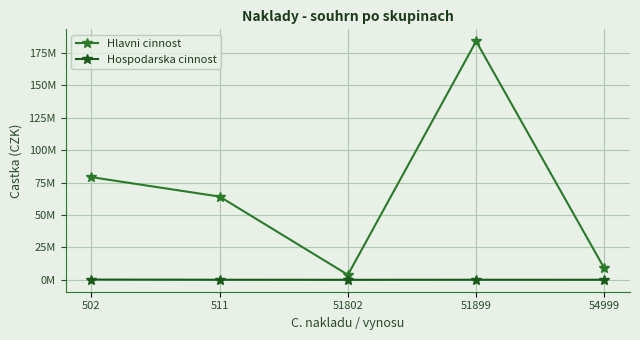

What are all the series names shown in the legend?

Hlavni cinnost, Hospodarska cinnost